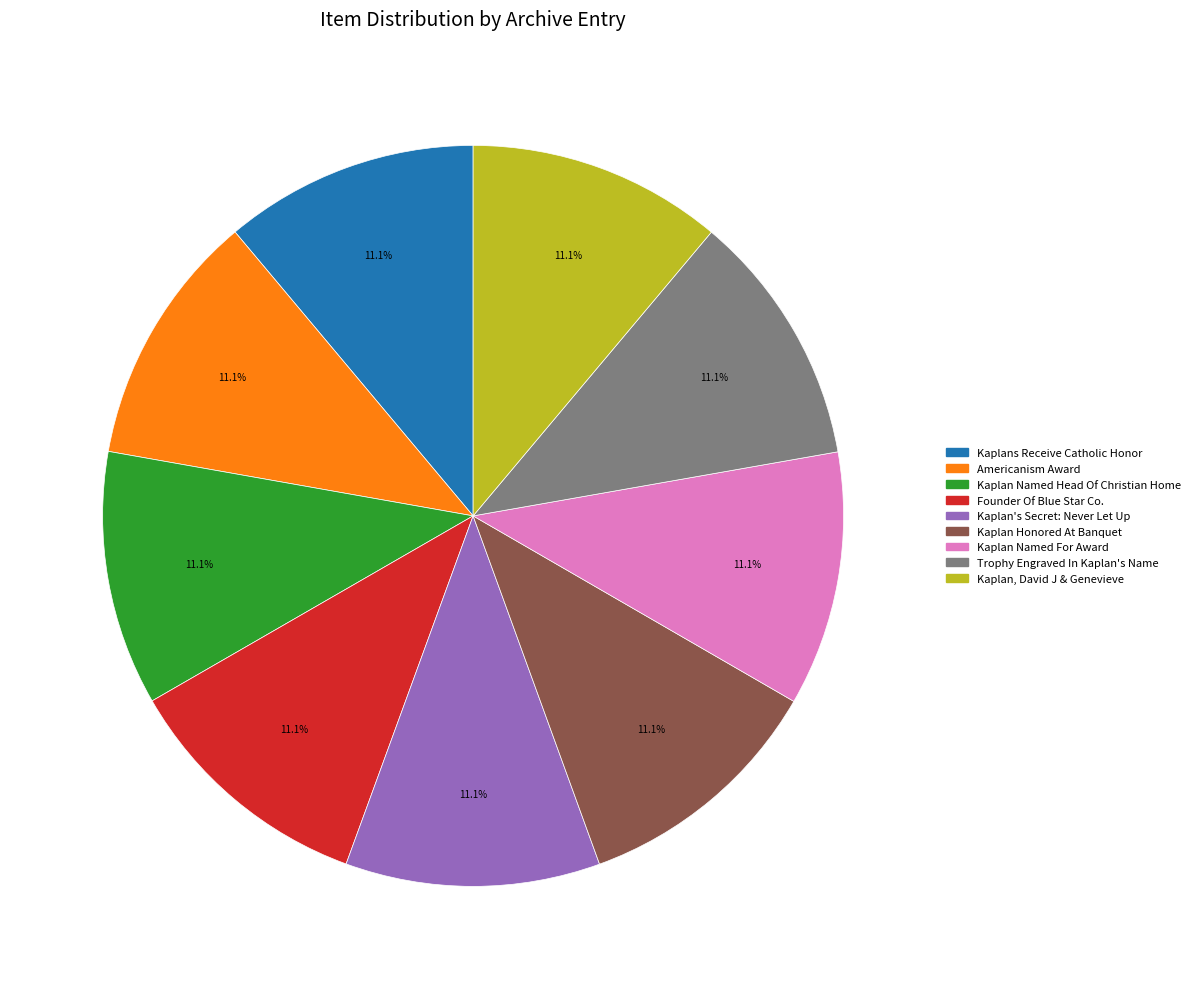

Does Kaplan's Secret: Never Let Up account for over 50% of the chart?

No